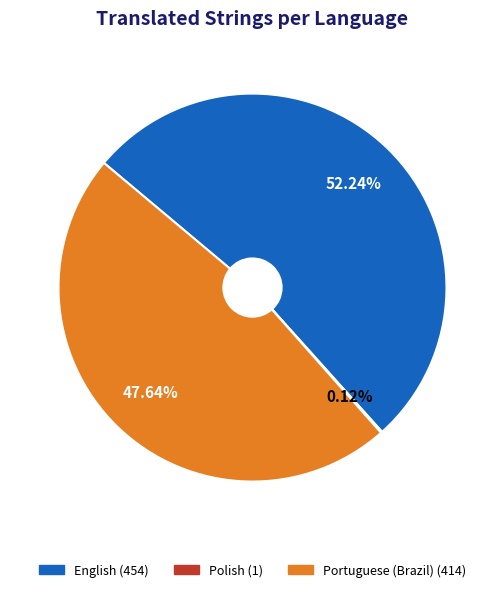

Does English (454) account for over 50% of the chart?

Yes